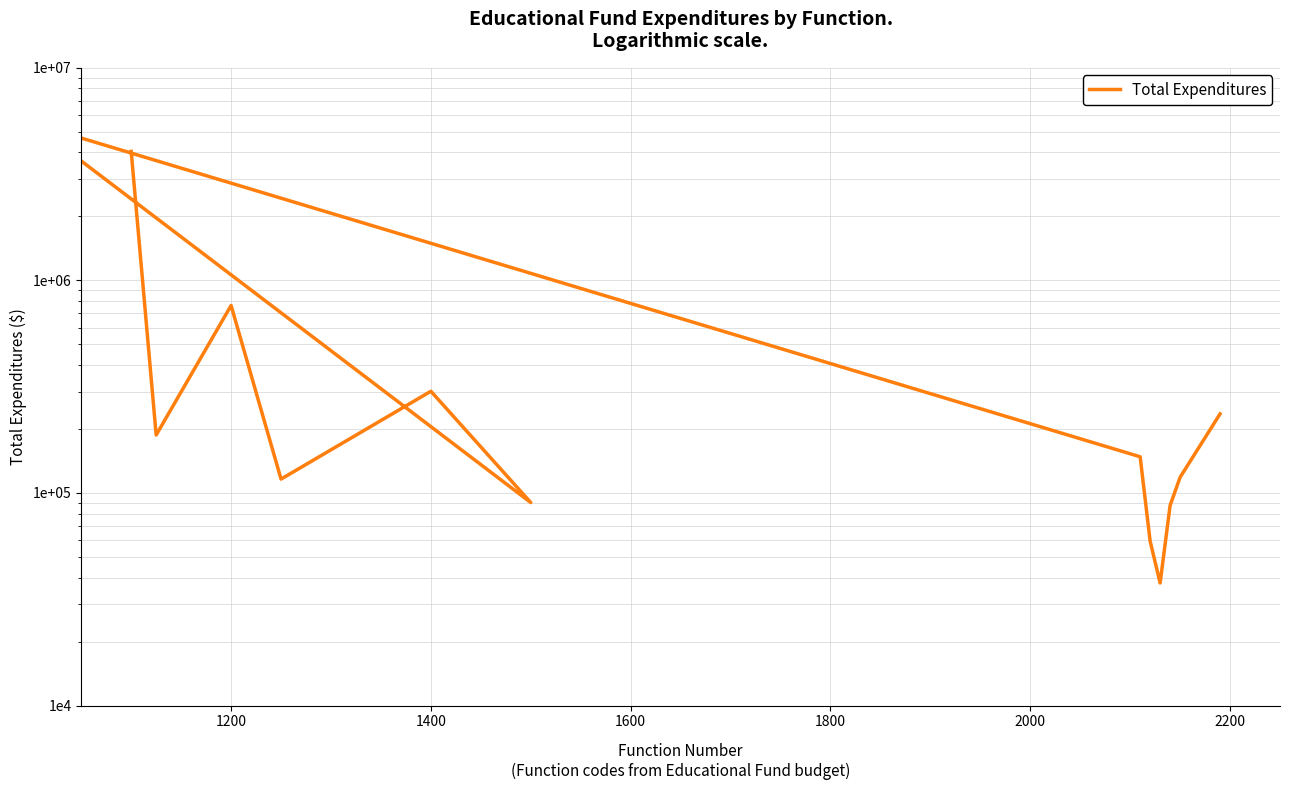

How many distinct data groups are displayed?

1